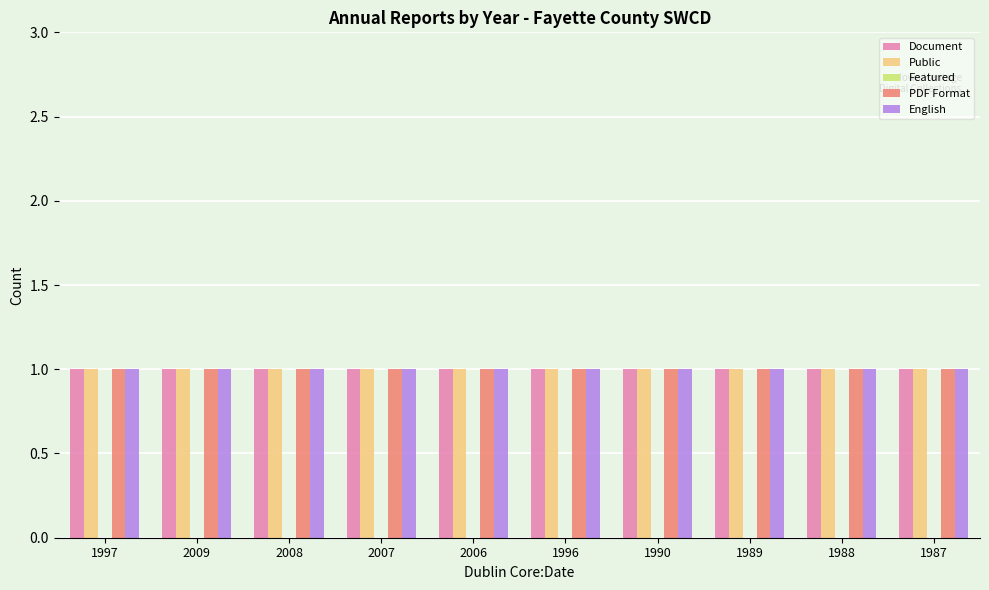

What is the label of the 4th bar from the left?

2007